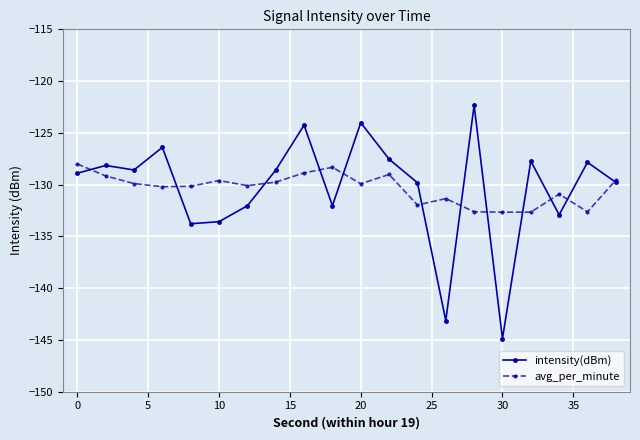

What is the value of the avg_per_minute point at the 19th from the left?

-132.6